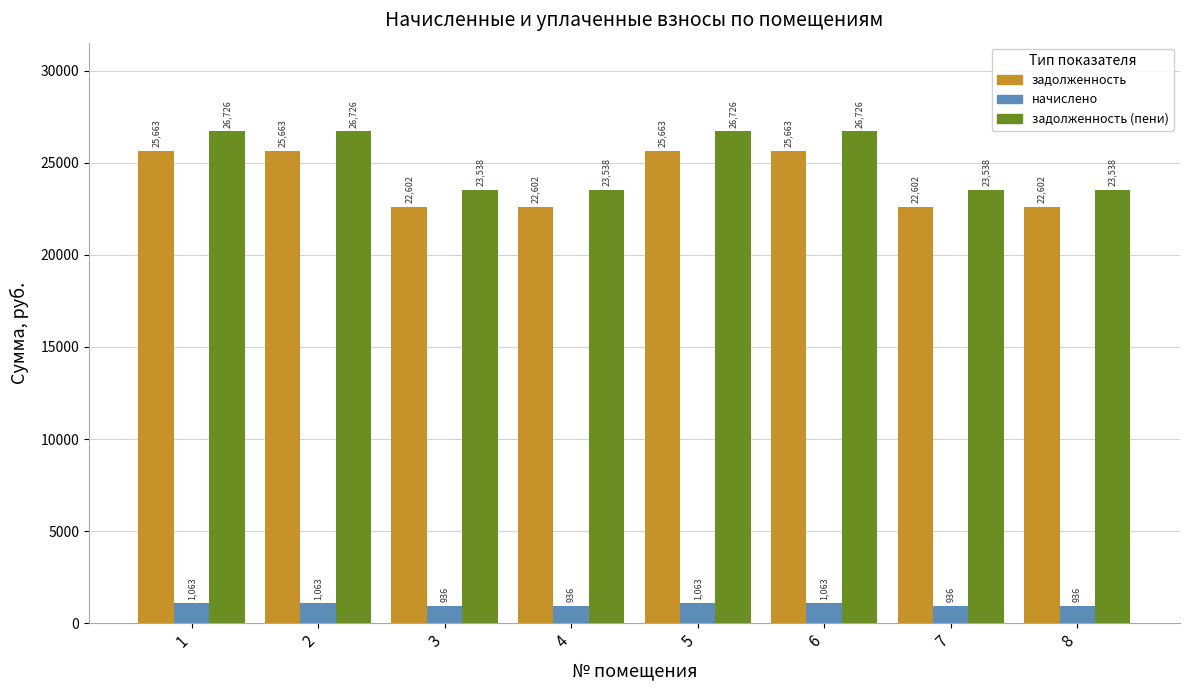

How many series are shown in this chart?

3